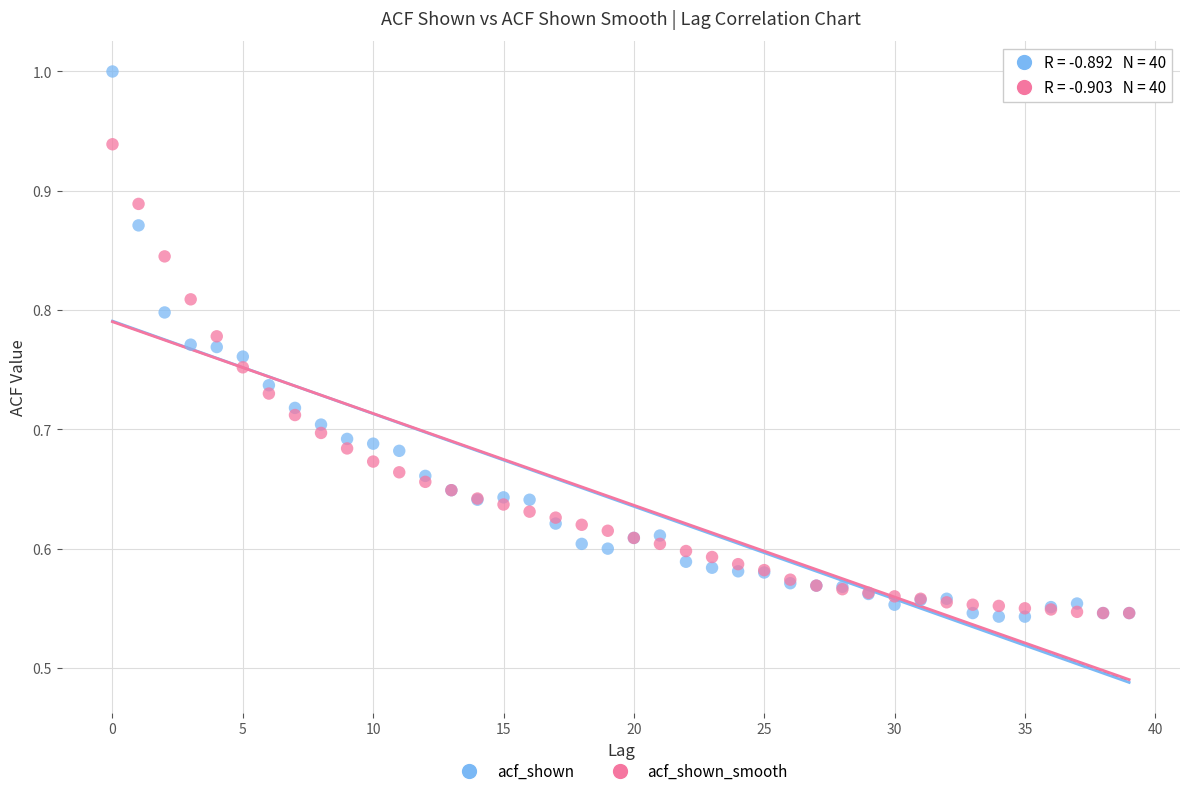

What are all the series names shown in the legend?

acf_shown, acf_shown_smooth